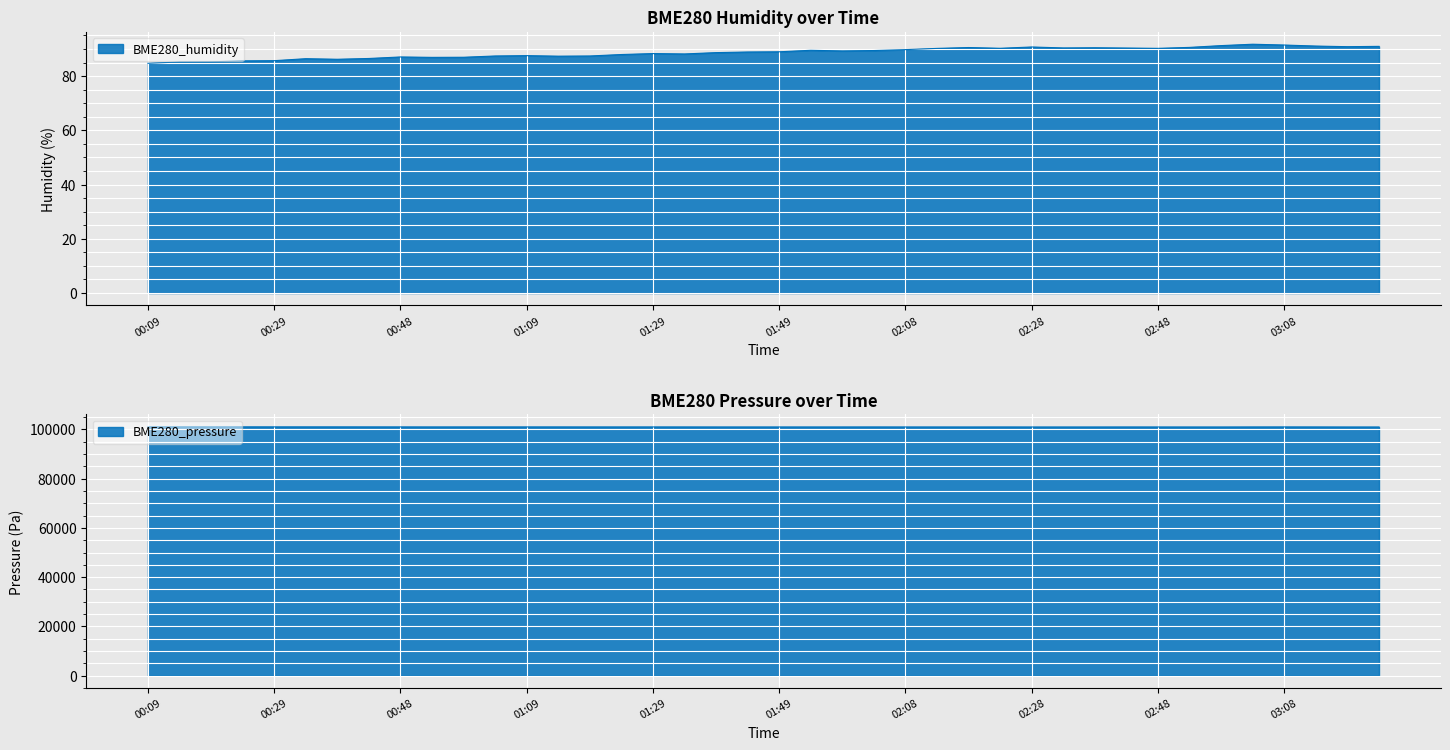

How many values exceed 88?

24